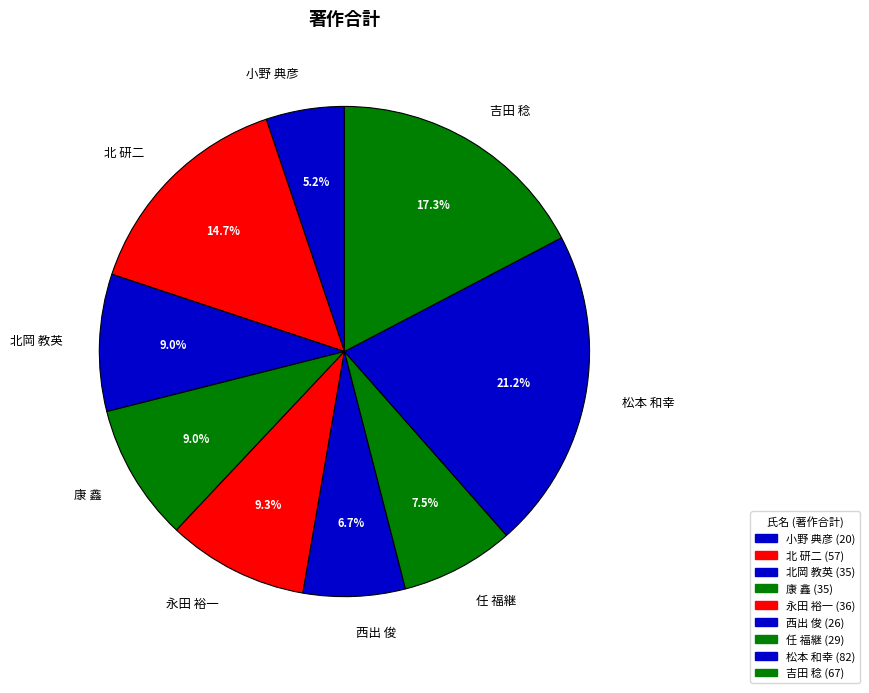

To the nearest percent, what is the average slice percentage?

11%